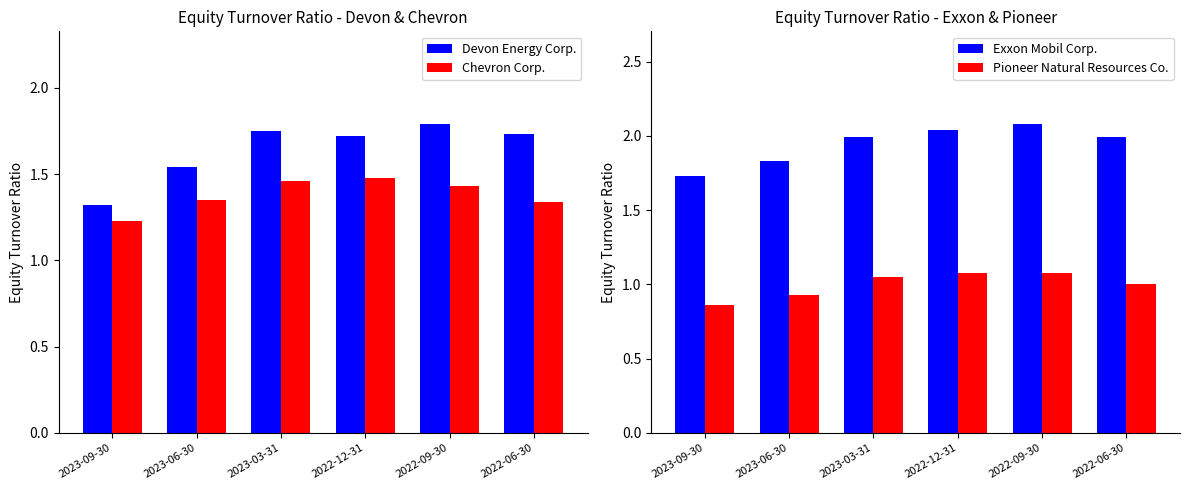

What is the lowest value of the Exxon Mobil Corp. series?

1.7